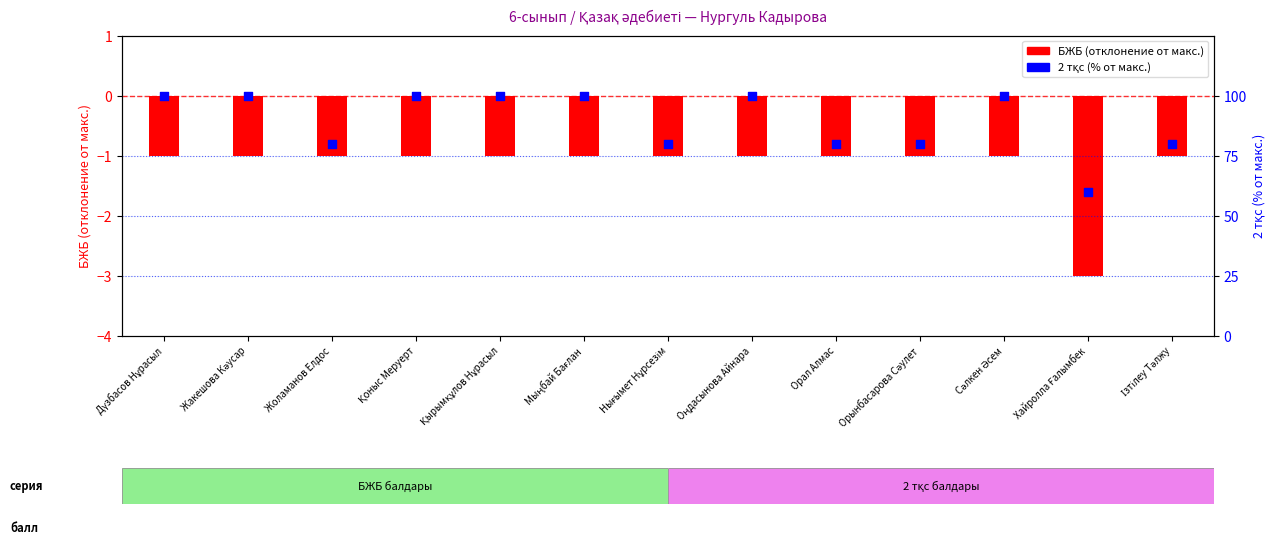

What is the total value across all series at Оңдасынова Айнара?

99